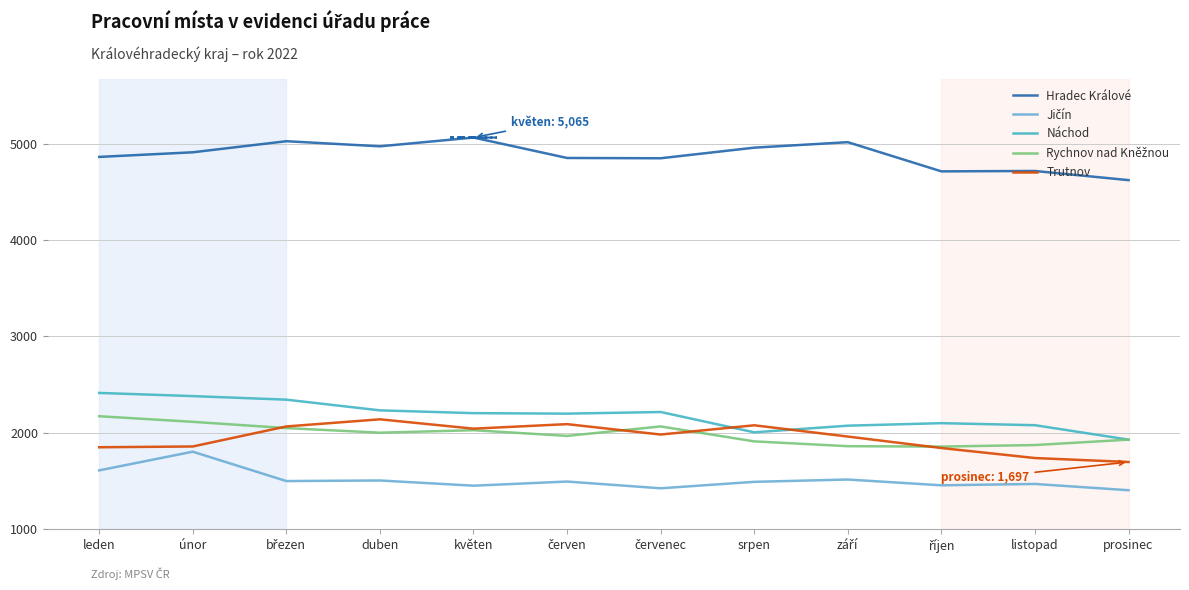

What is the spread (max minus min) of values at prosinec?

3219